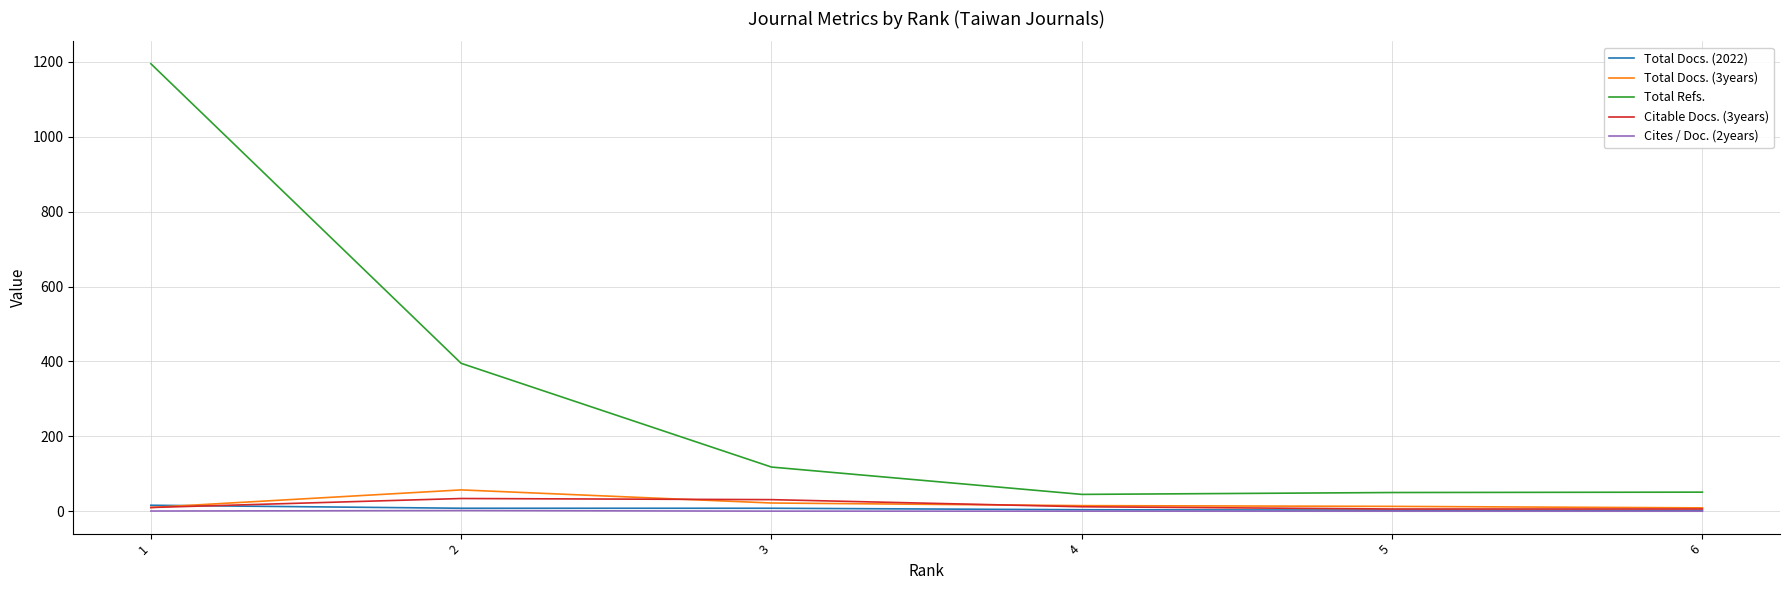

Rank the series by their maximum value, from highest to lowest.

Total Refs., Total Docs. (3years), Citable Docs. (3years), Total Docs. (2022), Cites / Doc. (2years)